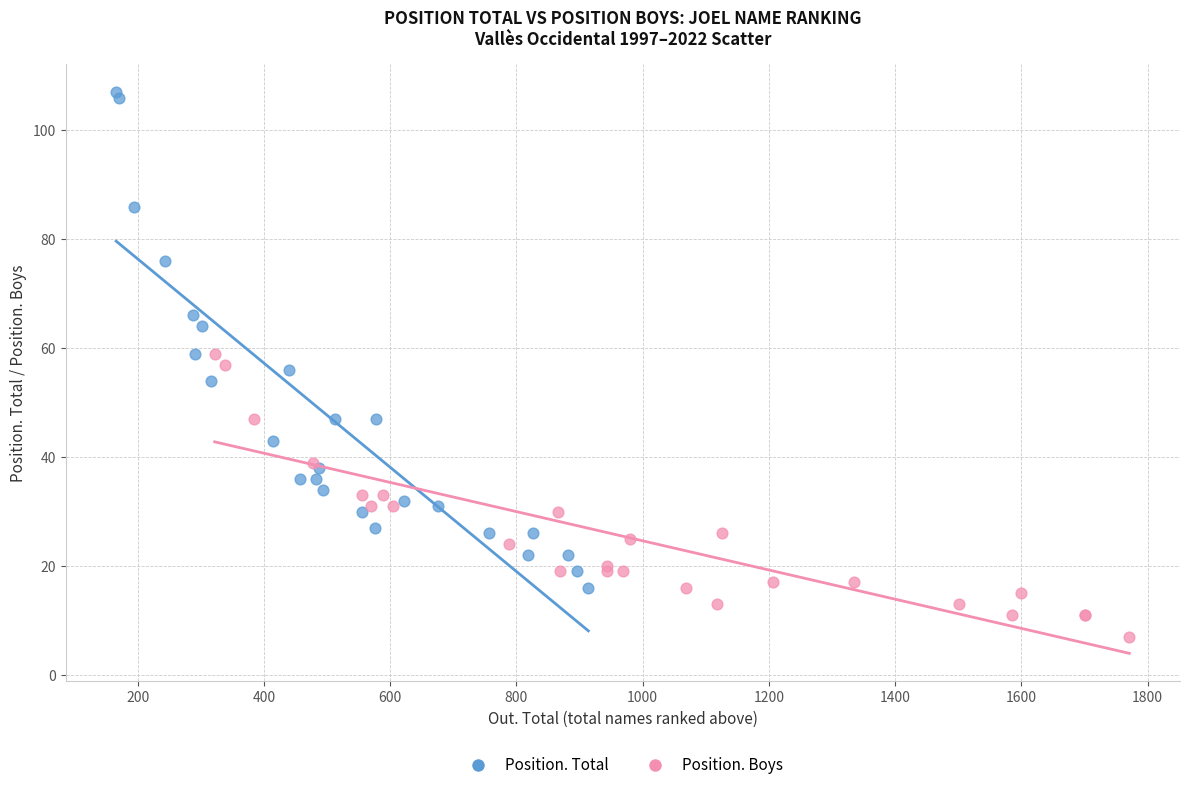

Which series contains the highest Y value?

Position. Total